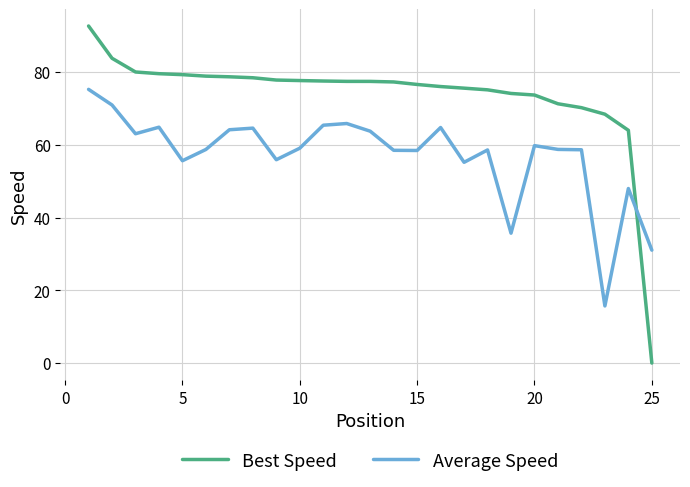

What is the sum of all Best Speed values?

1841.4